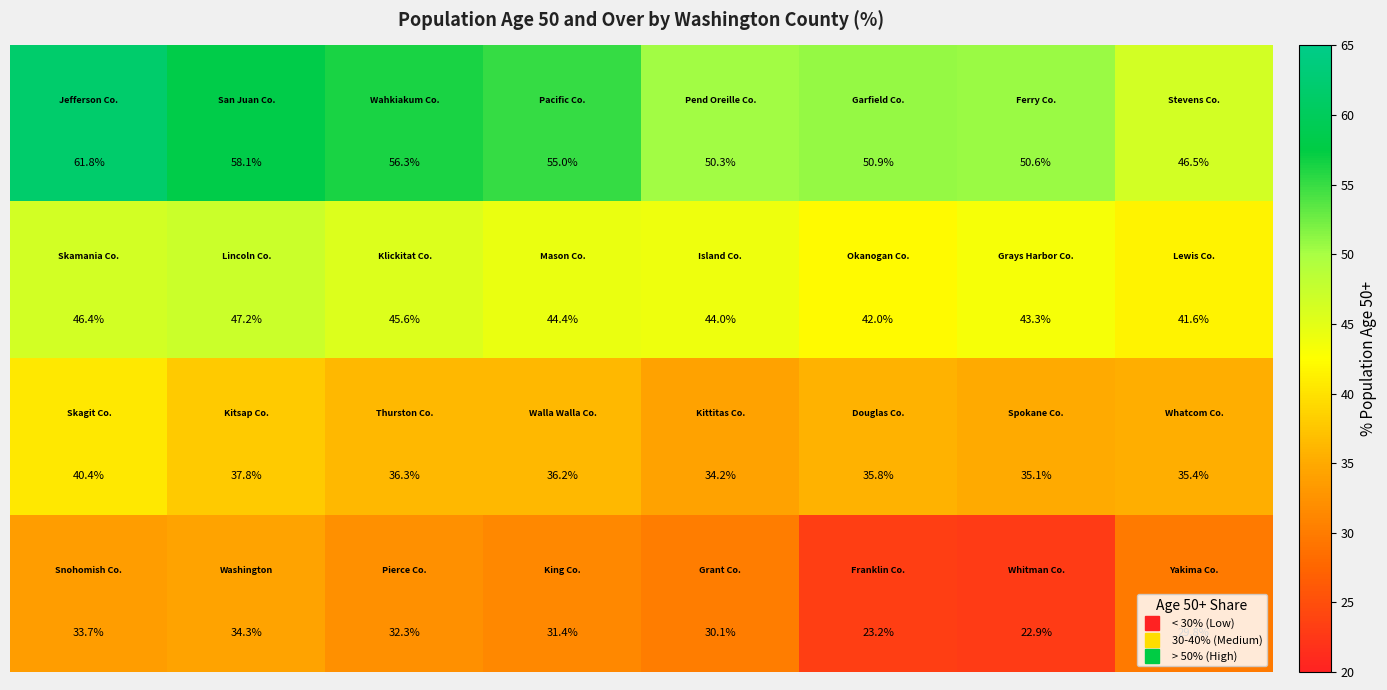

At how many categories does at least one series exceed 51?

4